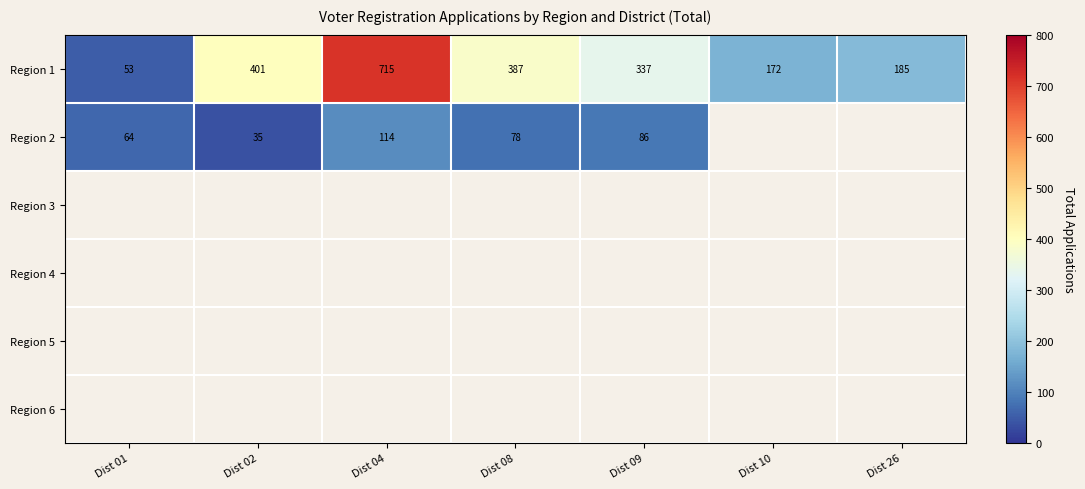

What is the spread (max minus min) of values at Dist 08?

309.0